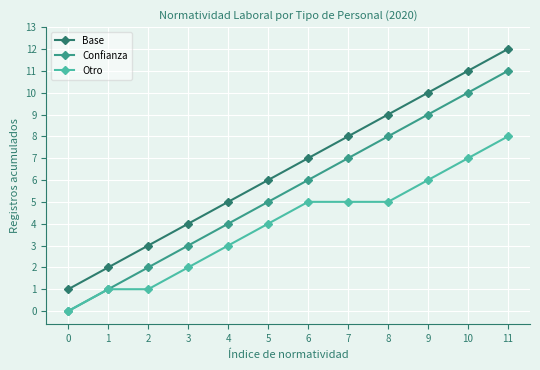

What is the difference between the highest and lowest values at 8?

4